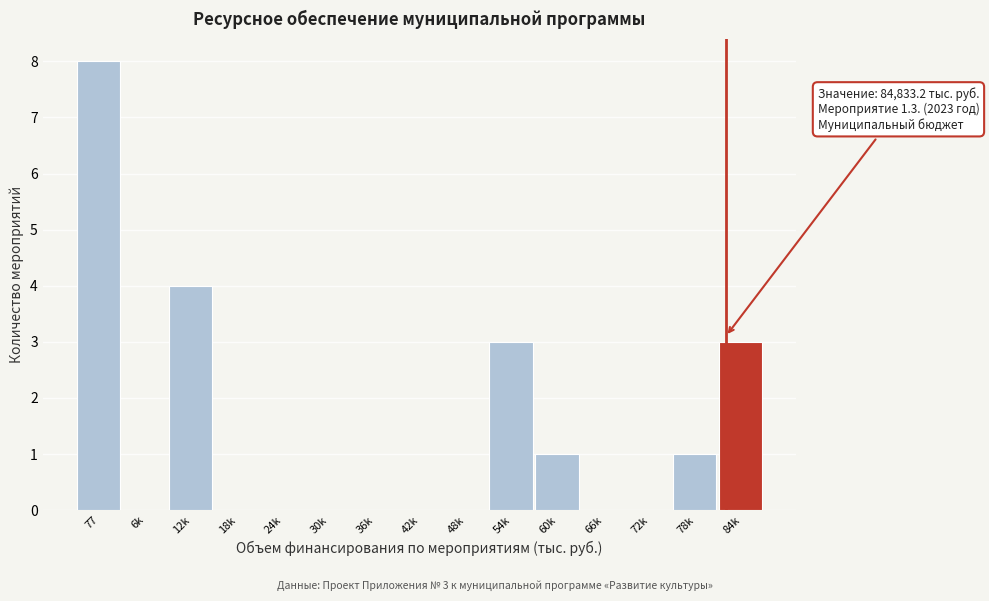

Reading left to right, list all the values displayed in this chart.

77=8	6k=0	12k=4	18k=0	24k=0	30k=0	36k=0	42k=0	48k=0	54k=3	60k=1	66k=0	72k=0	78k=1	84k=3